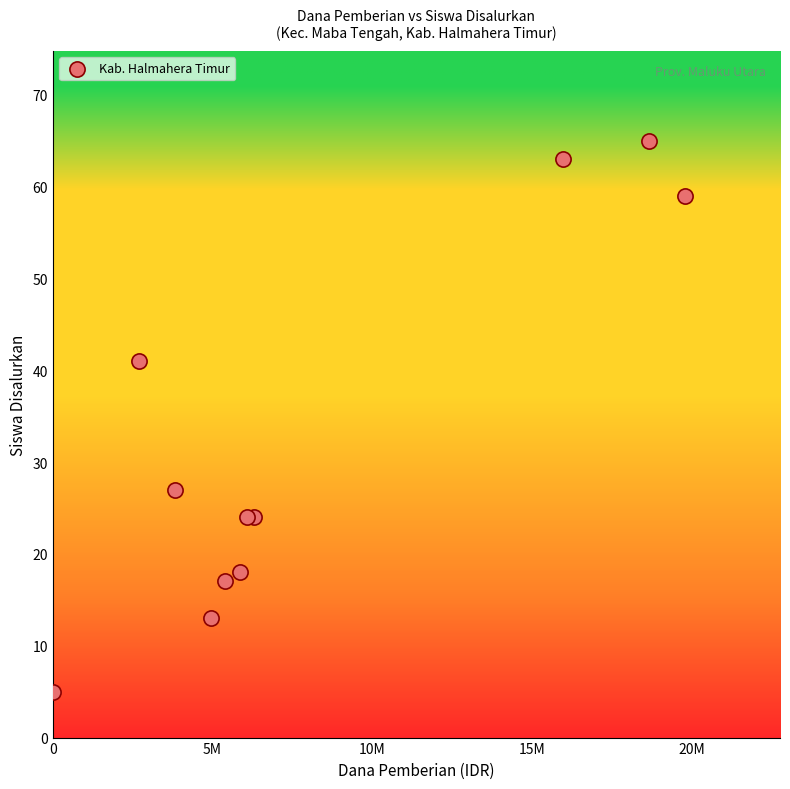

What Y value in the scatter plot is closest to 35?

41